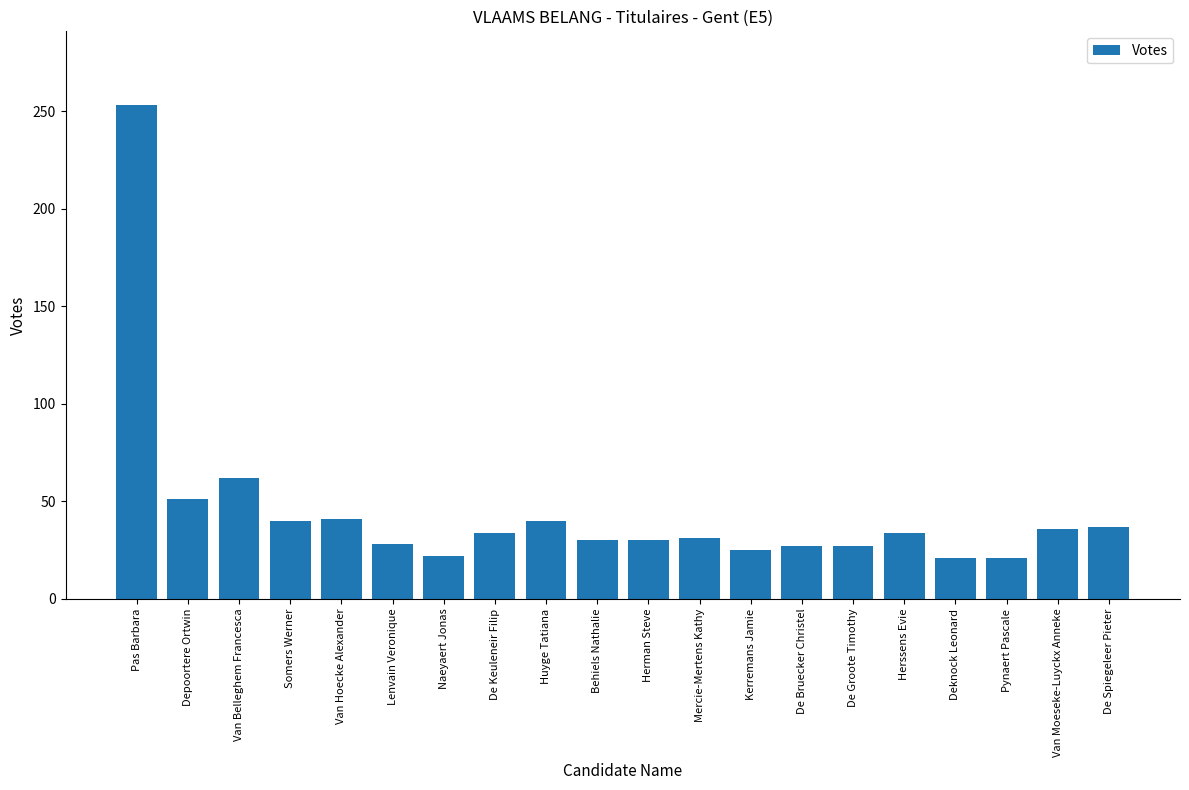

What is the difference between the values at Herssens Evie and Behiels Nathalie?

4